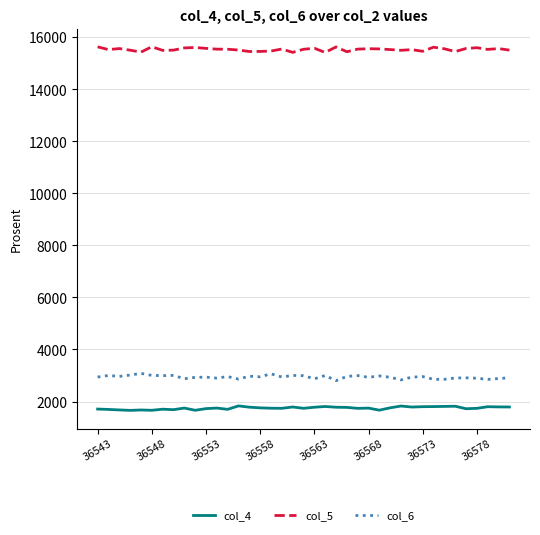

True or false: col_4 has more than 1 points higher than both neighbors.

True